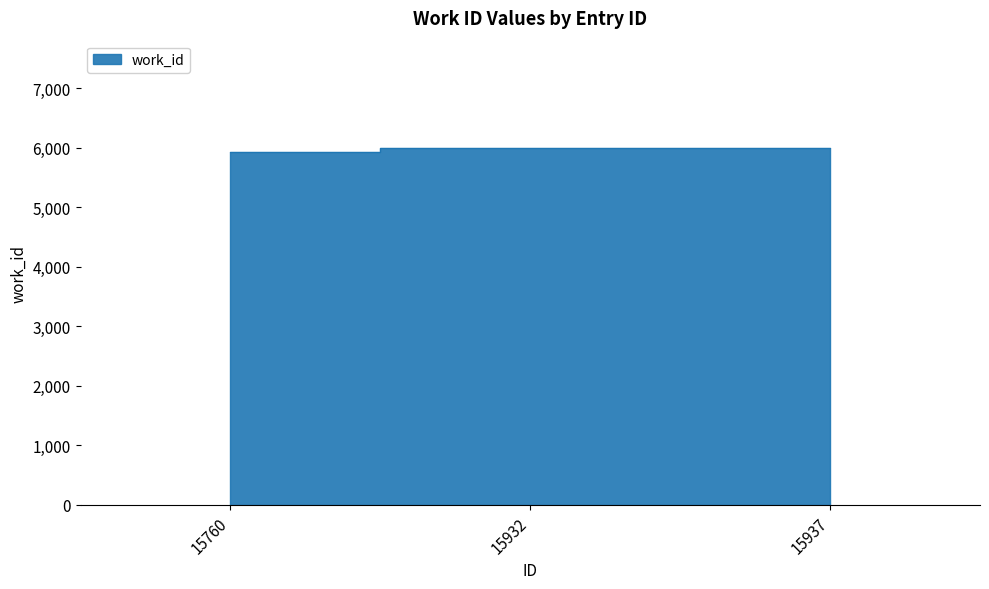

Approximately how many times larger is the value at 15760 compared to 15932?

1.0